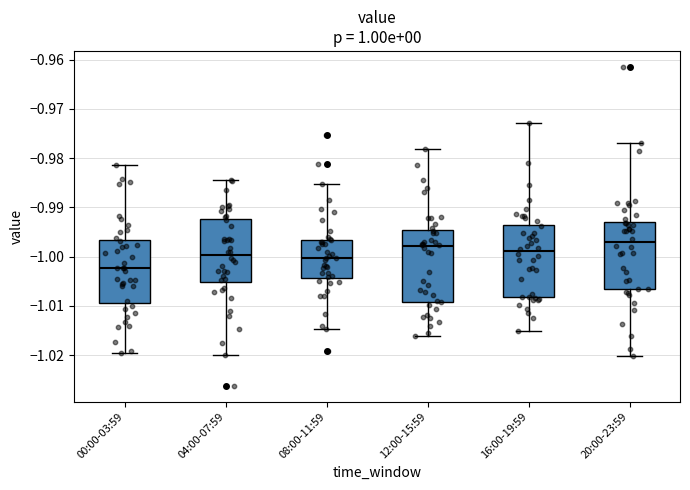

Reading left to right, transcribe this box plot: for each box, give where its median line is, the range the box spans, and where its two whiskers end, as read against the y-axis. The values are not printed on the chart, so give them approximately, as read against the axis.

00:00-03:59: median -1.002, box -1.009 to -0.997, whiskers -1.020 to -0.981
04:00-07:59: median -1.000, box -1.005 to -0.992, whiskers -1.020 to -0.984
08:00-11:59: median -1.000, box -1.004 to -0.997, whiskers -1.015 to -0.985
12:00-15:59: median -0.998, box -1.009 to -0.995, whiskers -1.016 to -0.978
16:00-19:59: median -0.999, box -1.008 to -0.994, whiskers -1.015 to -0.973
20:00-23:59: median -0.997, box -1.007 to -0.993, whiskers -1.020 to -0.977